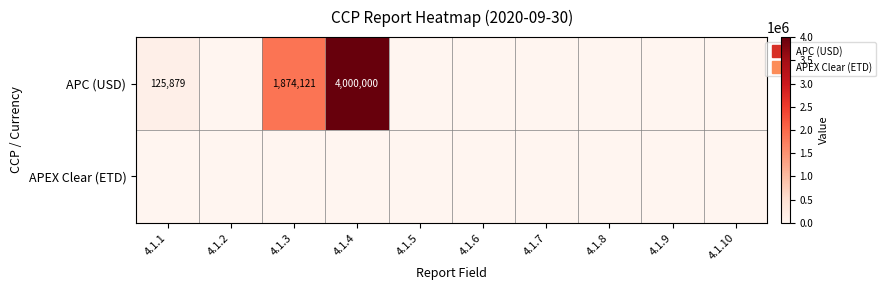

At which category is the sum across all series the highest?

4.1.4